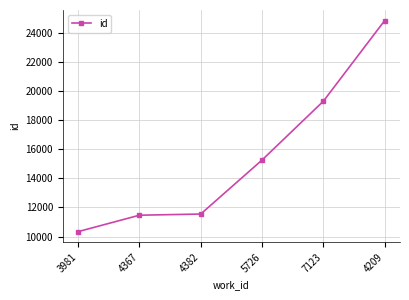

Is this an area chart (filled region under the line)?

No